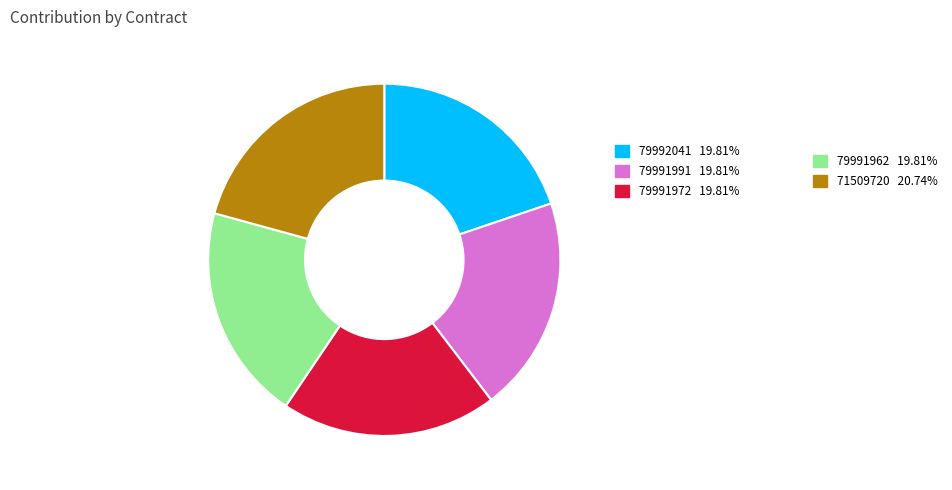

Is there any slice that represents more than half of the pie?

No